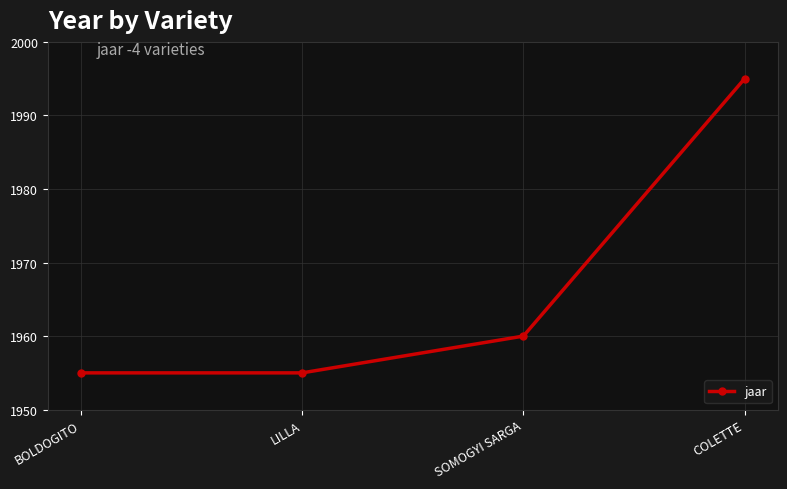

Reading left to right, extract all data points from this chart.

BOLDOGITO=1955	LILLA=1955	SOMOGYI SARGA=1960	COLETTE=1995